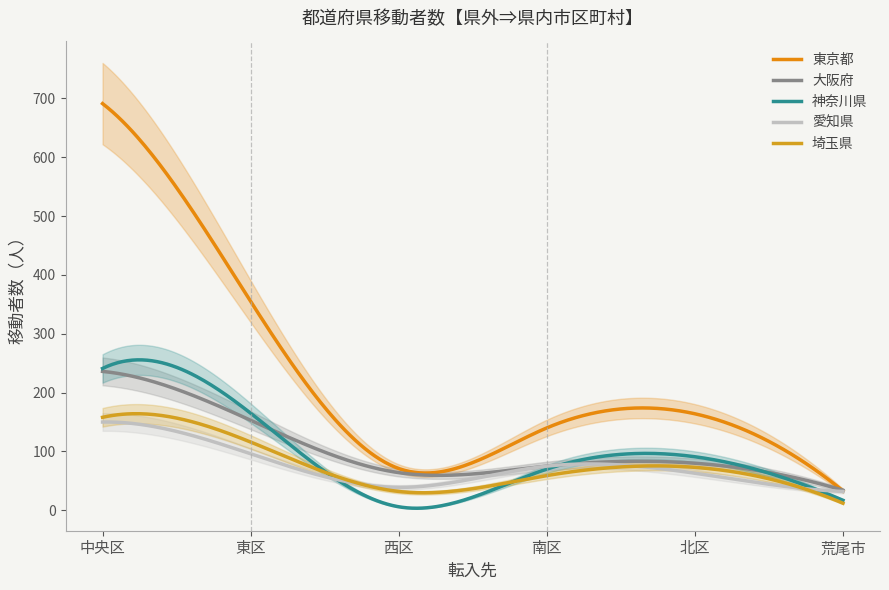

The value of 大阪府 at 荒尾市 is 59. True or false?

False